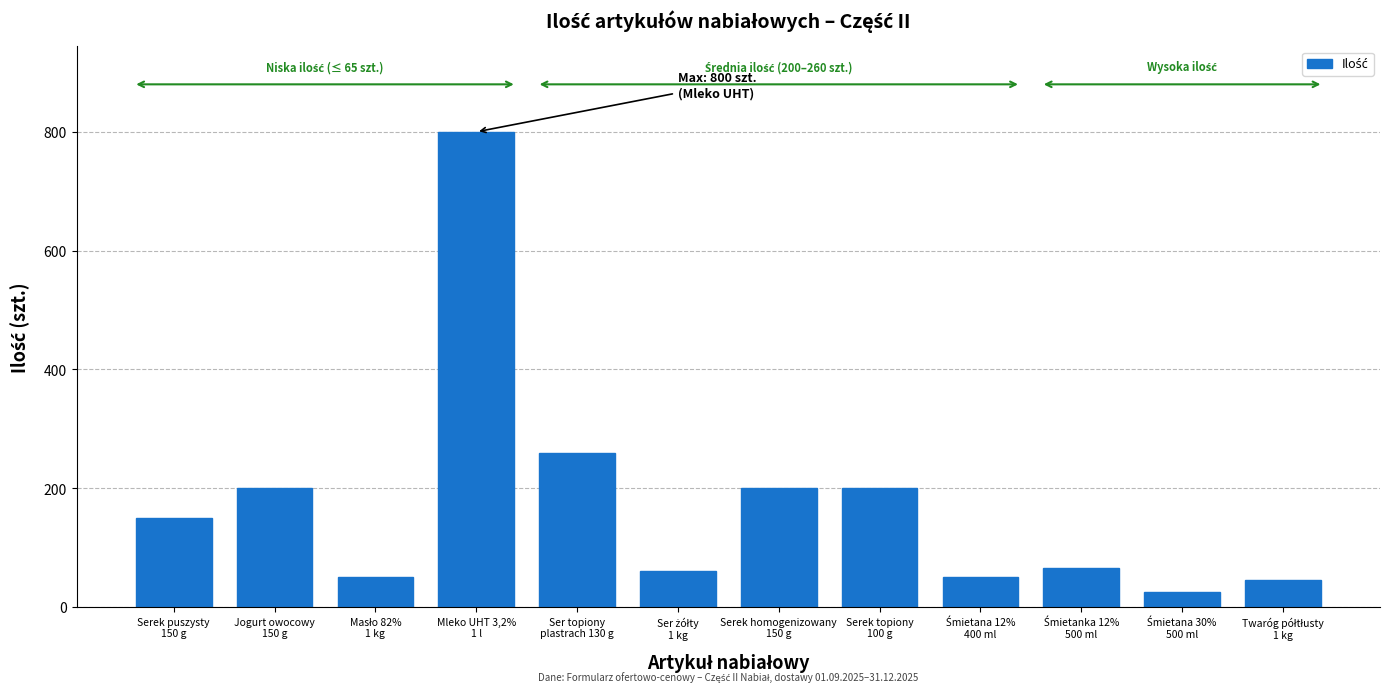

Reading left to right, extract all data points from this chart.

150	200	50	800	260	60	200	200	50	65	25	45